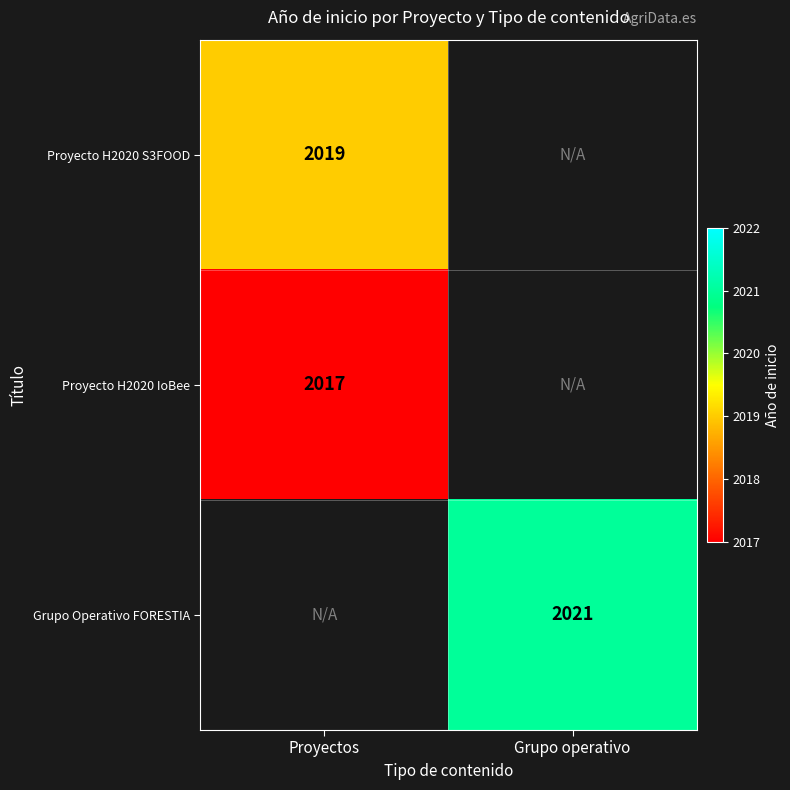

Is it true that Proyecto H2020 S3FOOD equals 745 at Proyectos?

False